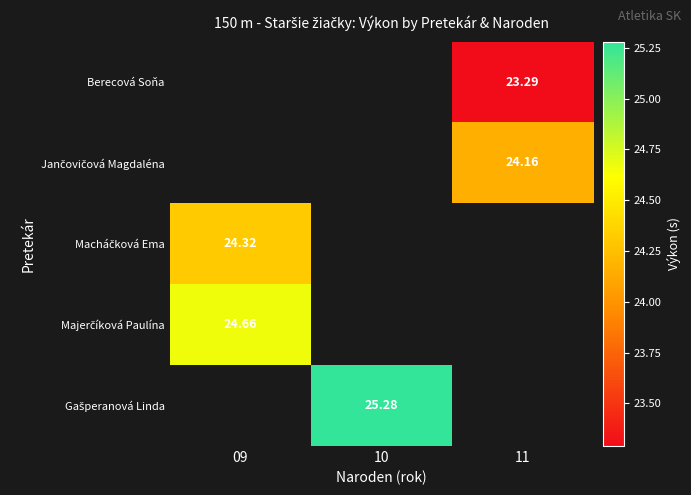

Is it true that Gašperanová Linda equals 6.0 at 10?

False